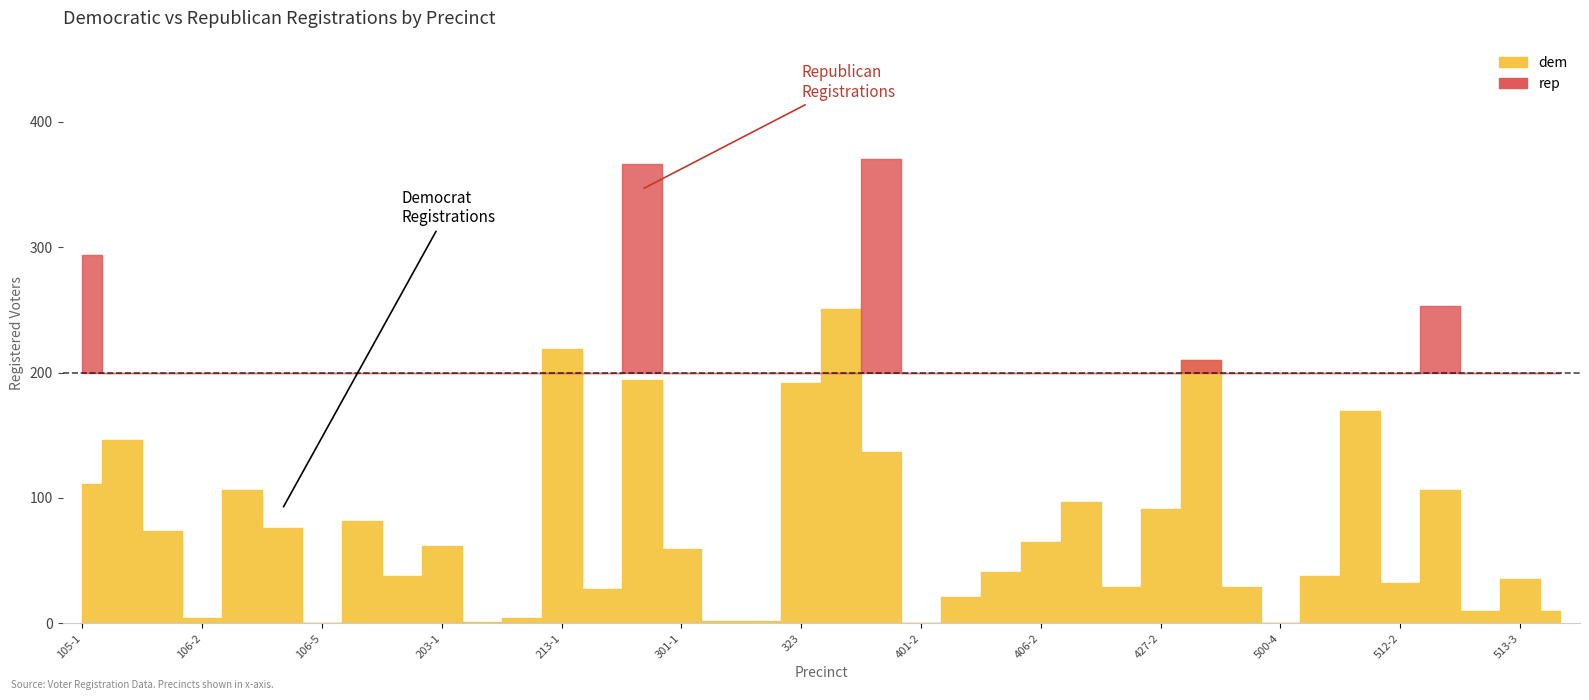

Reading left to right, extract all data points from this chart.

dem: 105-1=111	105-2=146	106-1=74	106-2=4	106-3=106	106-4=76	106-5=0	106-6=82	202=38	203-1=62	203-2=1	203-3=4	213-1=219	213-2=27	214=194	301-1=59	301-2=2	301-3=2	323=192	324=251	401-1=137	401-2=0	401-3=21	405-2=41	406-2=65	427-1=97	407=29	427-2=91	500-1=210	500-2=29	500-4=0	505=38	512-1=169	512-2=32	513-1=106	513-2=10	513-3=35	500-5=10
rep: 105-1=294	105-2=118	106-1=162	106-2=34	106-3=70	106-4=101	106-5=4	106-6=13	202=105	203-1=57	203-2=9	203-3=7	213-1=172	213-2=90	214=366	301-1=170	301-2=6	301-3=19	323=131	324=146	401-1=370	401-2=4	401-3=9	405-2=10	406-2=66	427-1=78	407=38	427-2=24	500-1=210	500-2=67	500-4=23	505=111	512-1=169	512-2=42	513-1=253	513-2=35	513-3=111	500-5=14